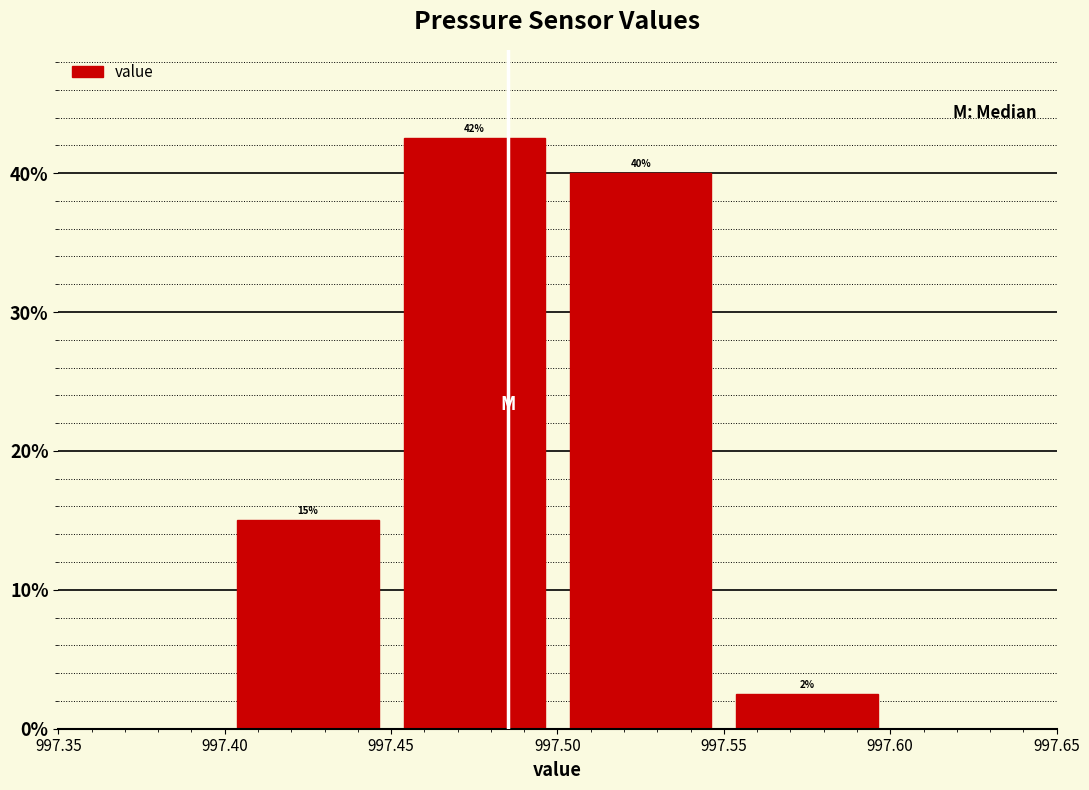

Which range on the x-axis has the tallest bar?

997.45 to 997.50